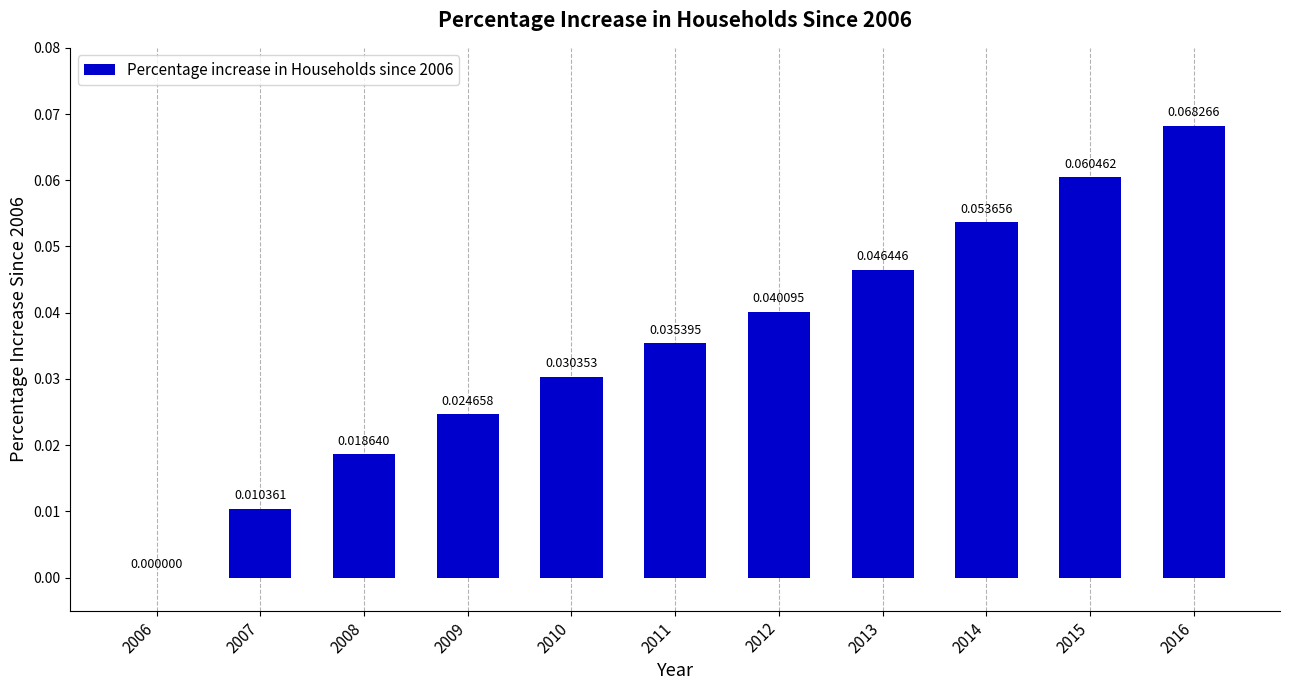

Which has a higher value, 2014 or 2010?

2014